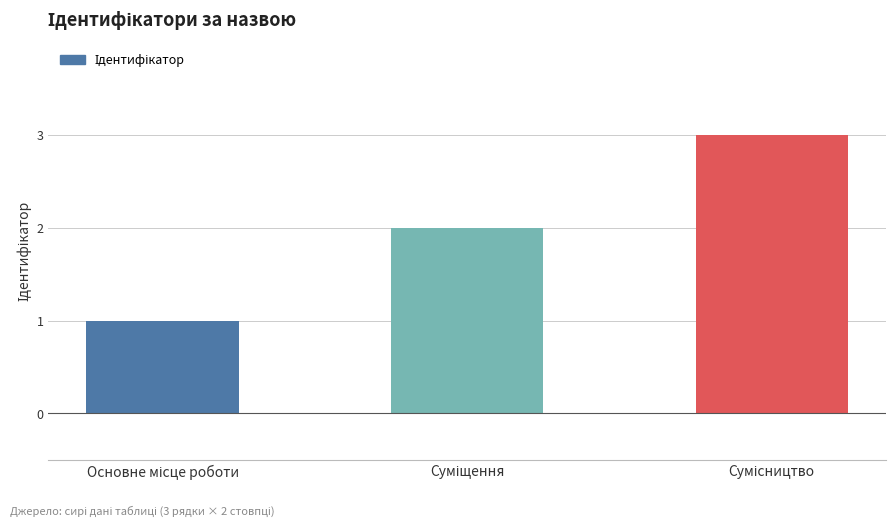

What is the greatest value displayed?

3